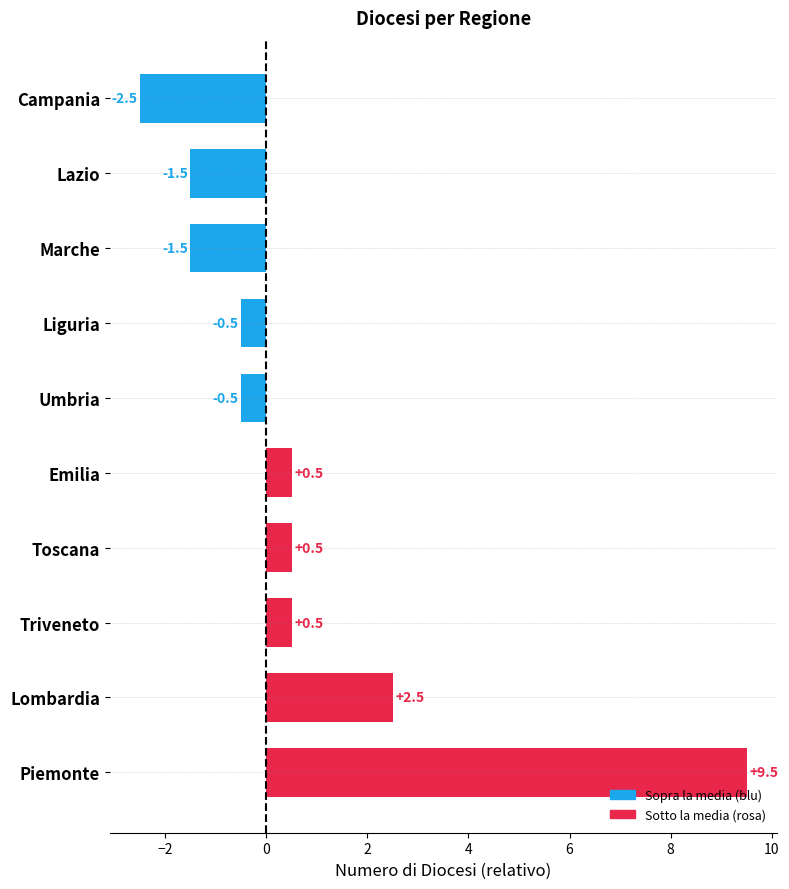

What is the maximum value shown in the chart?

9.5